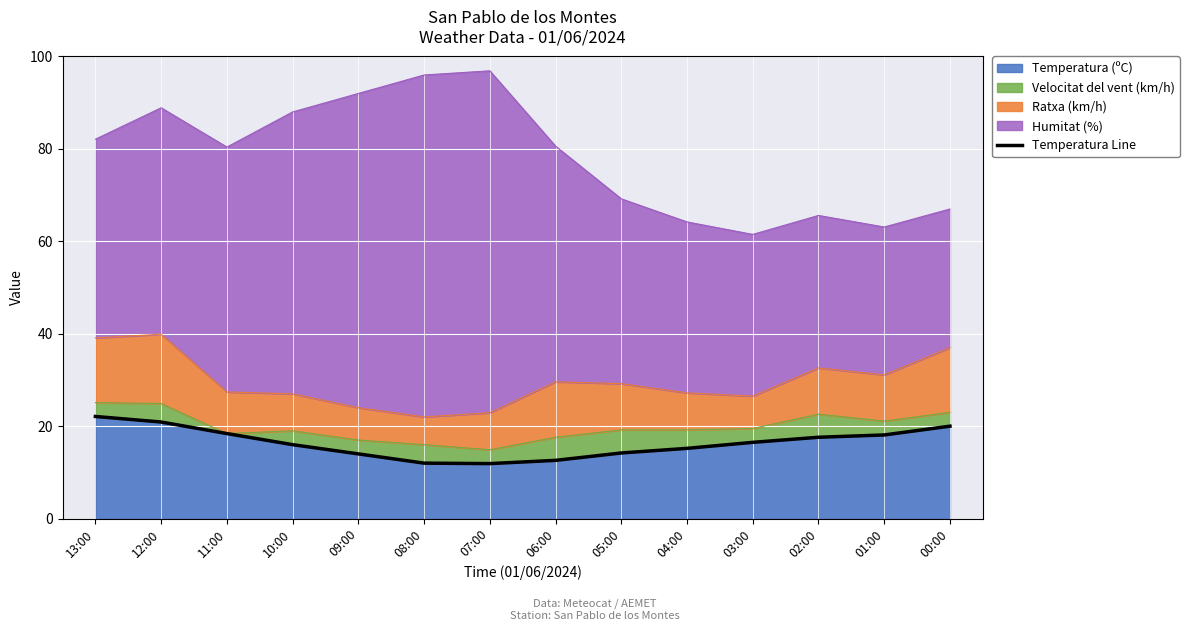

Which has a higher value, 11:00 or 09:00?

11:00